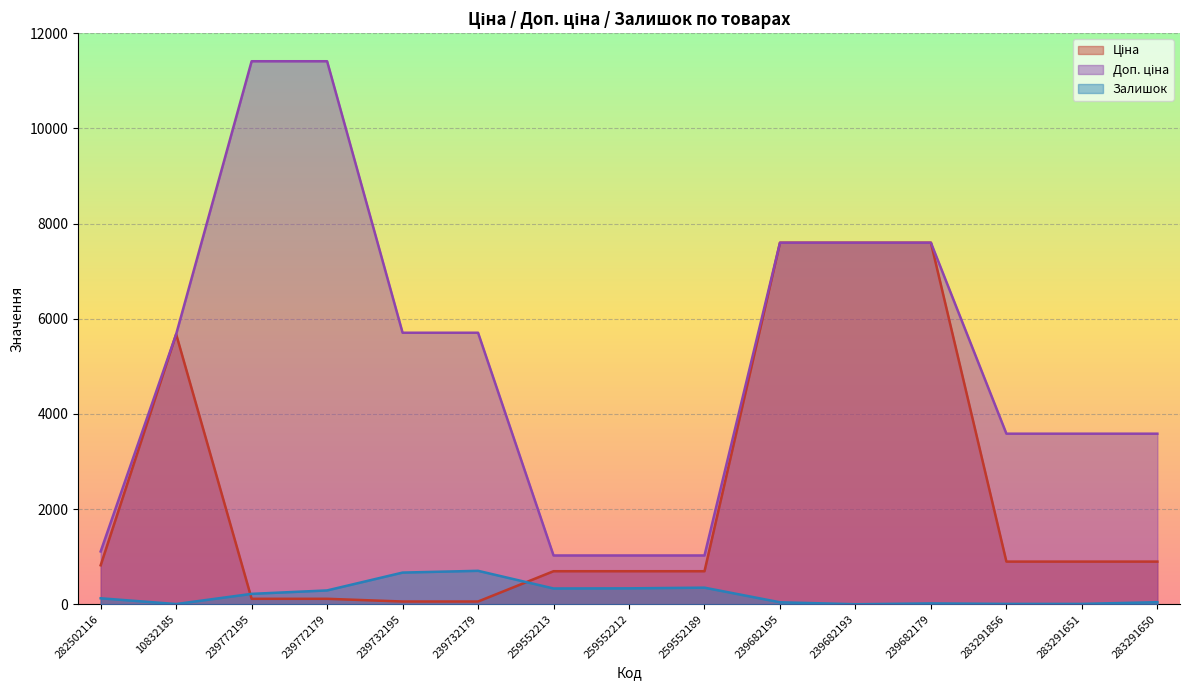

What is the maximum value shown in the chart?

11410.0